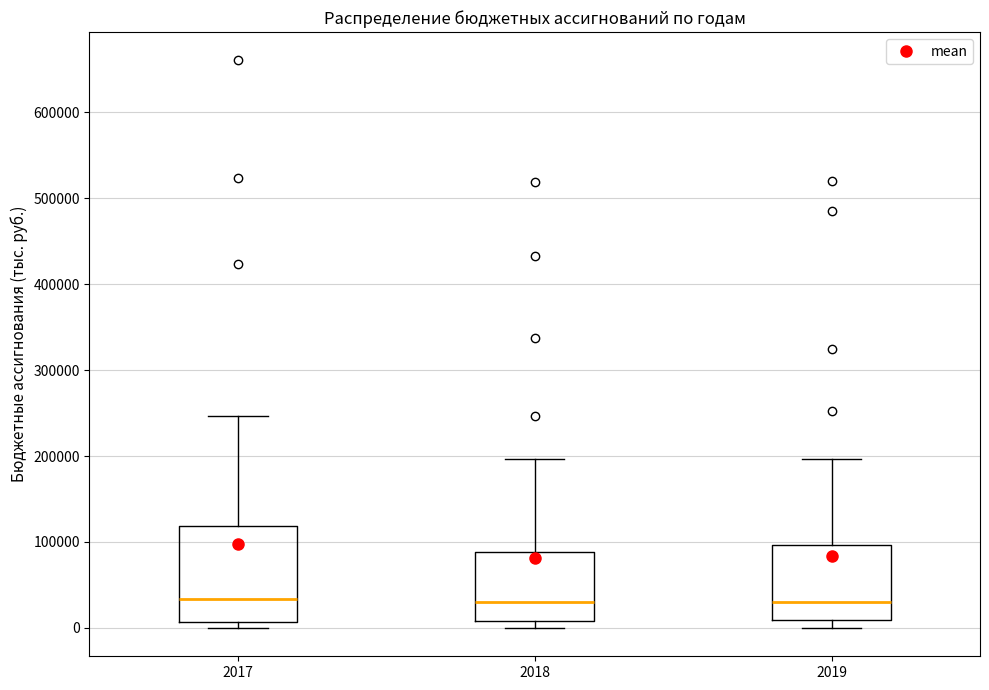

Comparing the boxes themselves (not the whiskers), which one is the tallest?

2017